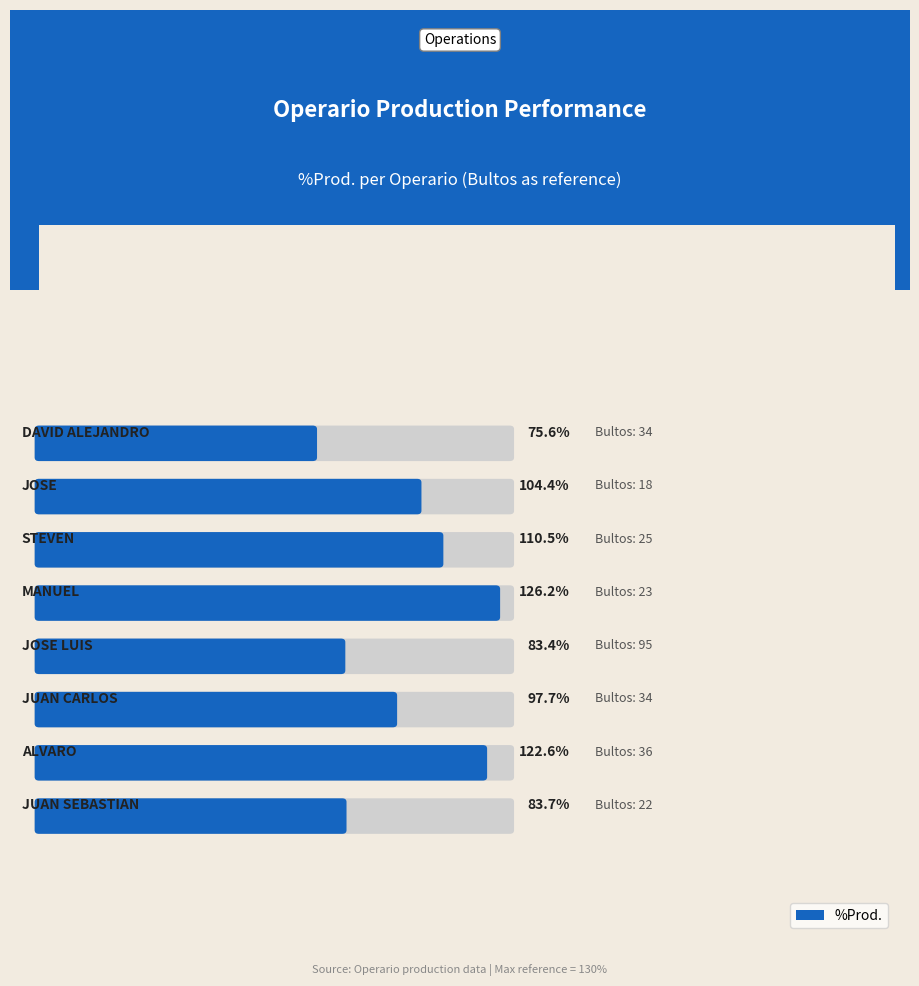

What is the ratio of the value at ALVARO to the value at DAVID
ALEJANDRO?

1.6